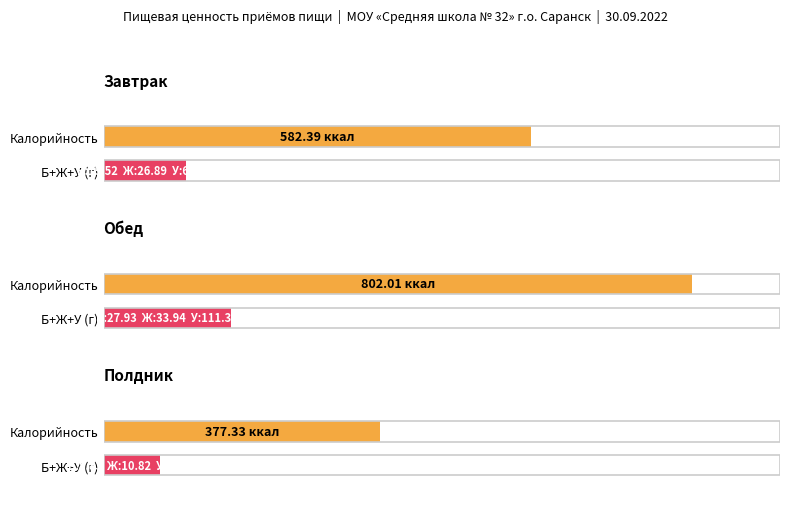

What is the label of the 3rd bar from the left?

Полдник